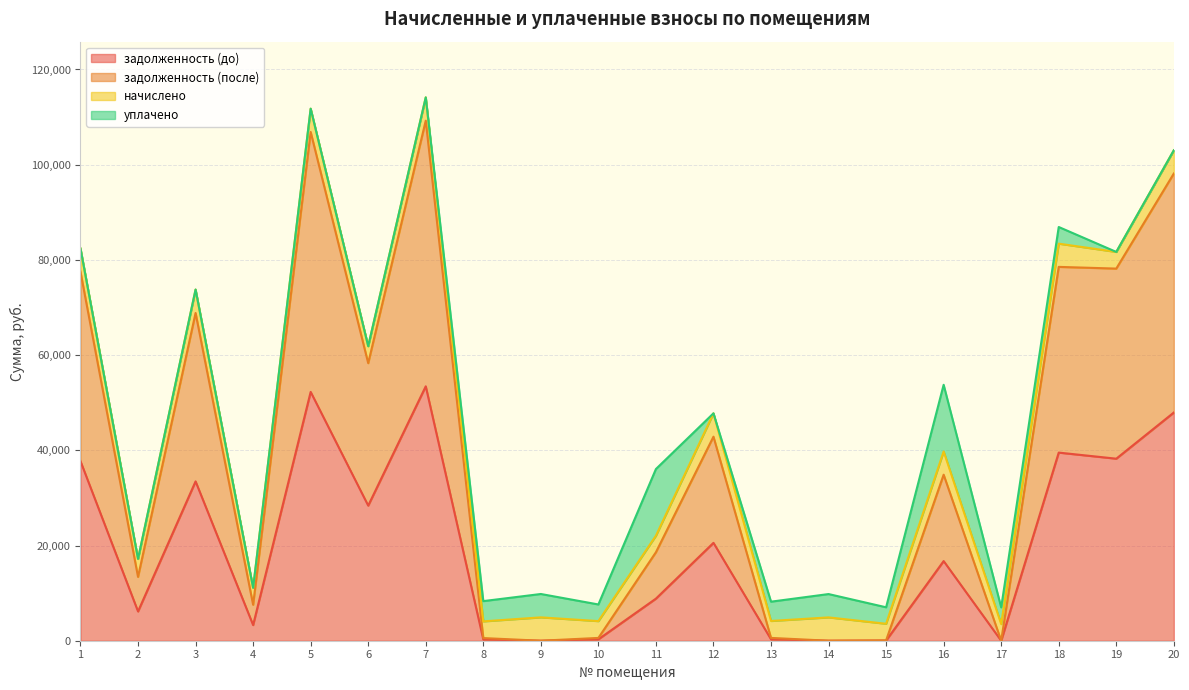

The value of задолженность (до) at 7 is 80610.1. True or false?

False